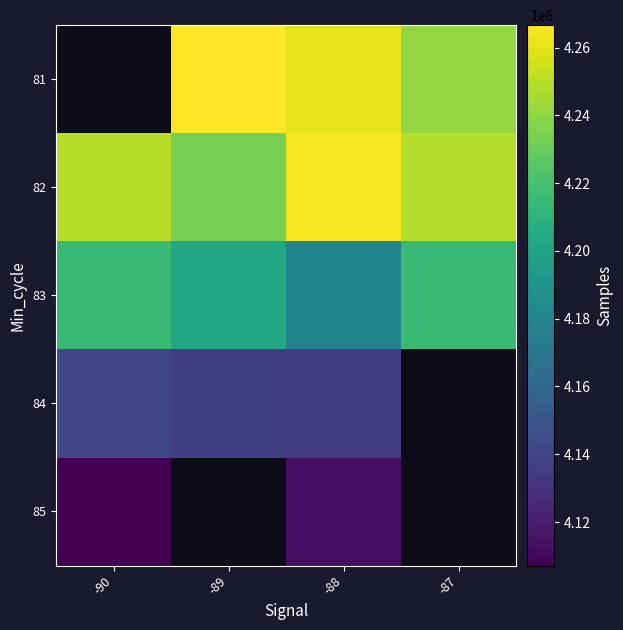

Rank the series by their maximum value, from lowest to highest.

85, 84, 83, 81, 82